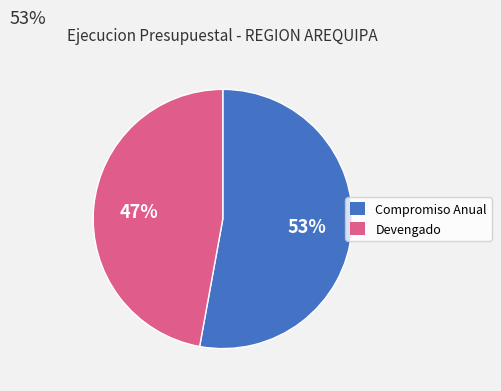

Is there any slice that represents more than half of the pie?

Yes